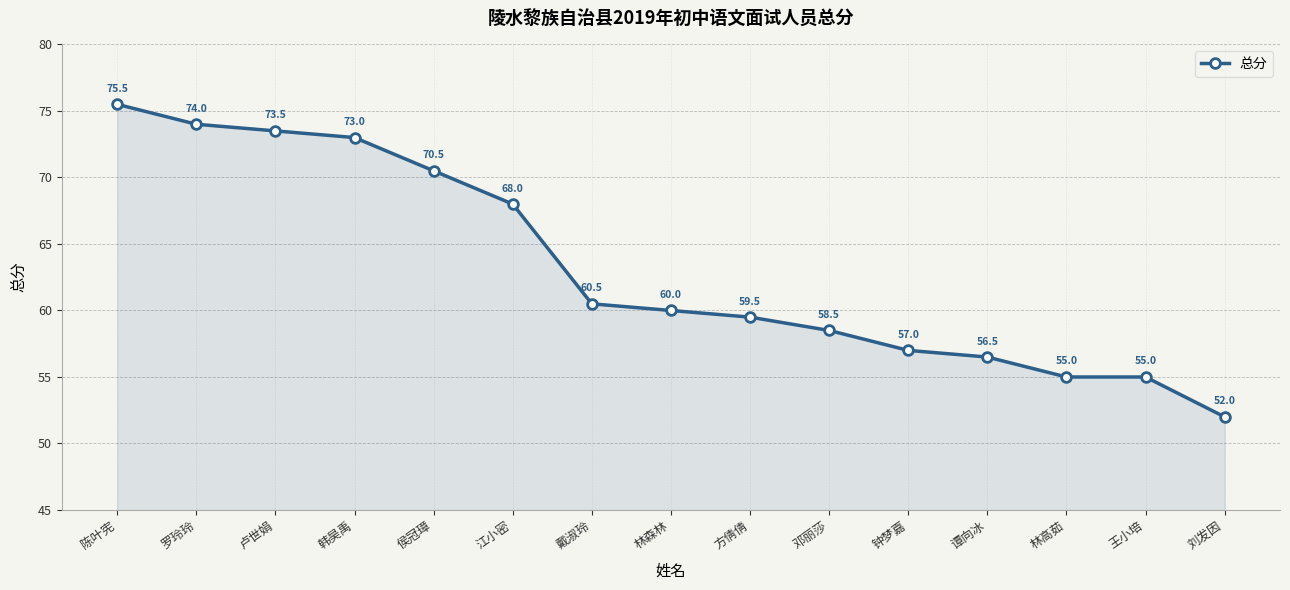

Reading left to right, extract all data points from this chart.

陈叶宪=75.5	罗玲玲=74.0	卢世娟=73.5	韩昊禹=73.0	侯冠璋=70.5	江小密=68.0	戴淑玲=60.5	林森林=60.0	方倩倩=59.5	邓丽莎=58.5	钟梦嘉=57.0	谭向冰=56.5	林高茹=55.0	王小培=55.0	刘发因=52.0